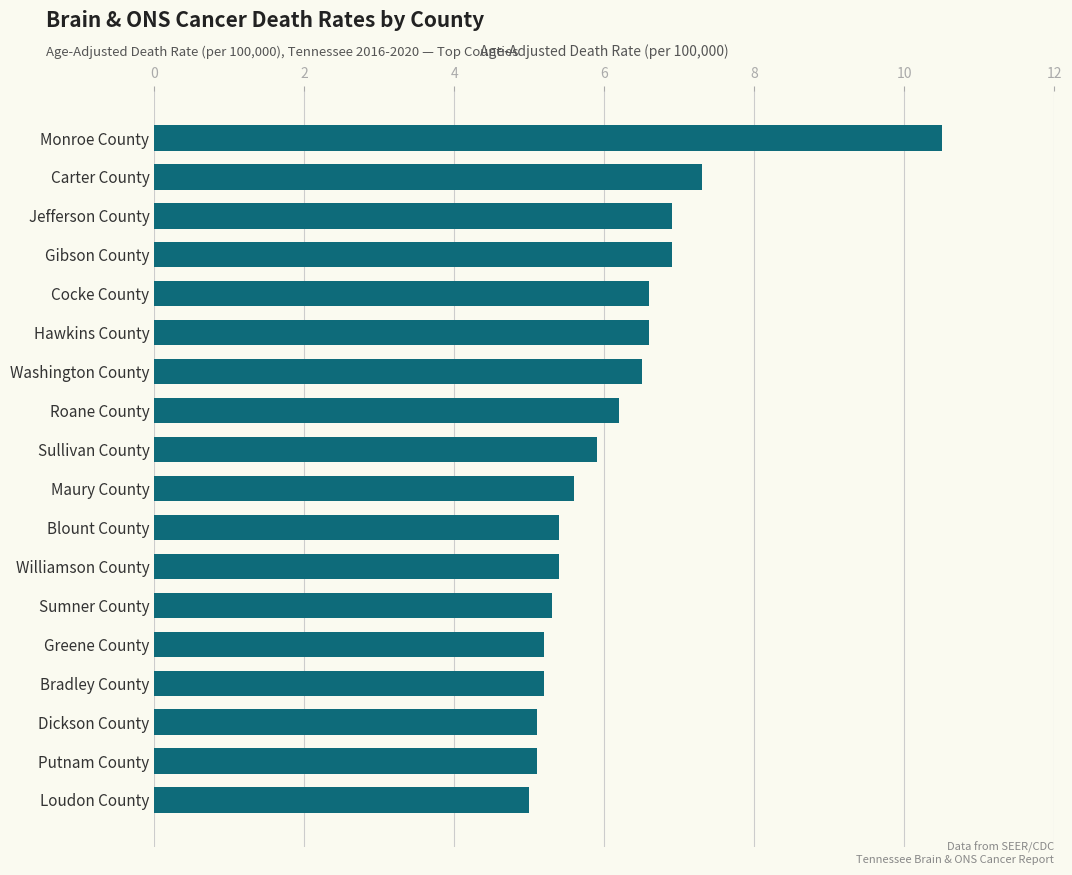

At which category does the chart reach its peak across all series?

Monroe County